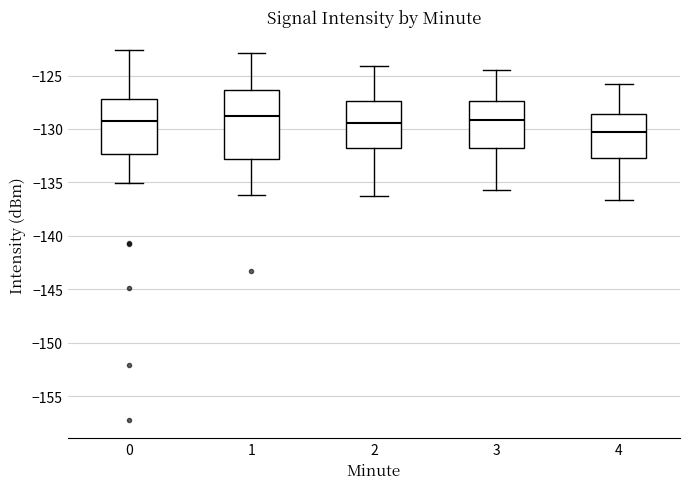

Reading left to right, read every box against the y-axis: the position of its median line, the range the box covers, and the ends of its whiskers. The values are not printed on the chart, so give them approximately, as read against the axis.

0: median -129.5, box -132.5 to -127.0, whiskers -135.0 to -122.5
1: median -128.5, box -133.0 to -126.5, whiskers -136.0 to -123.0
2: median -129.5, box -132.0 to -127.5, whiskers -136.5 to -124.0
3: median -129.0, box -132.0 to -127.5, whiskers -135.5 to -124.5
4: median -130.5, box -132.5 to -128.5, whiskers -136.5 to -126.0